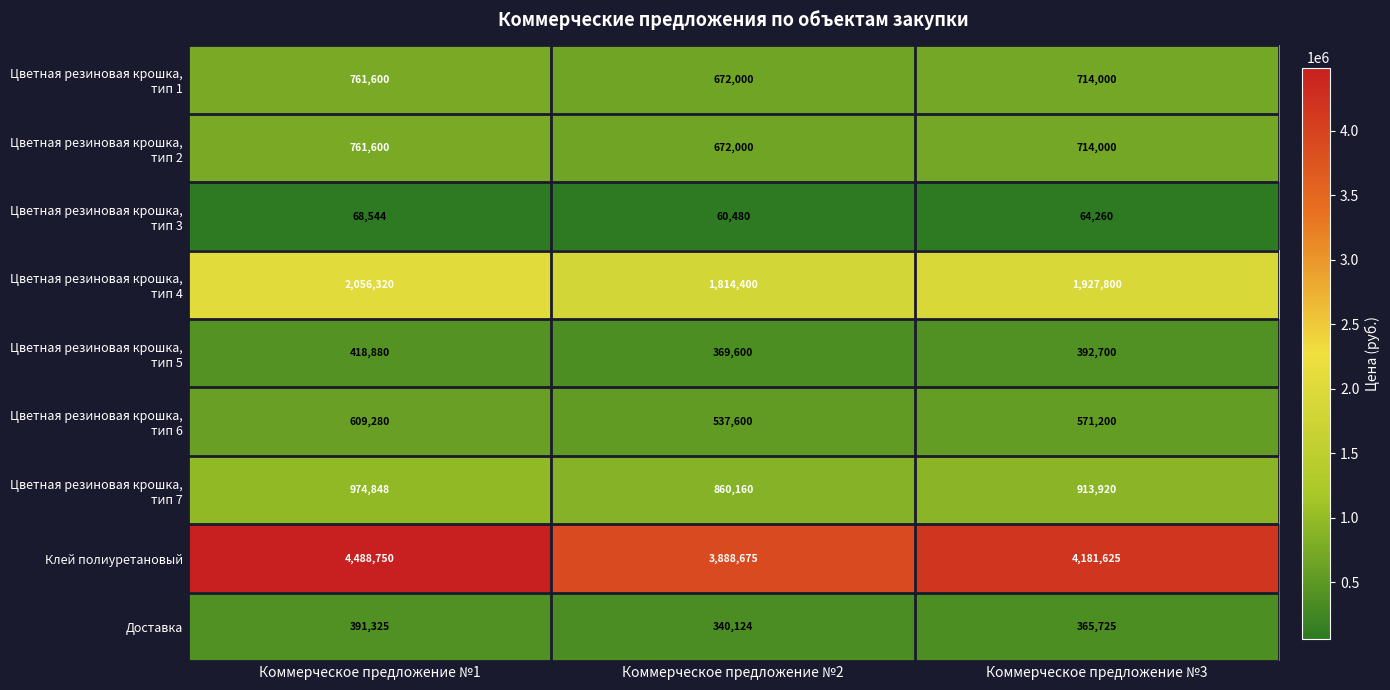

Which series has the widest spread of values?

Клей полиуретановый